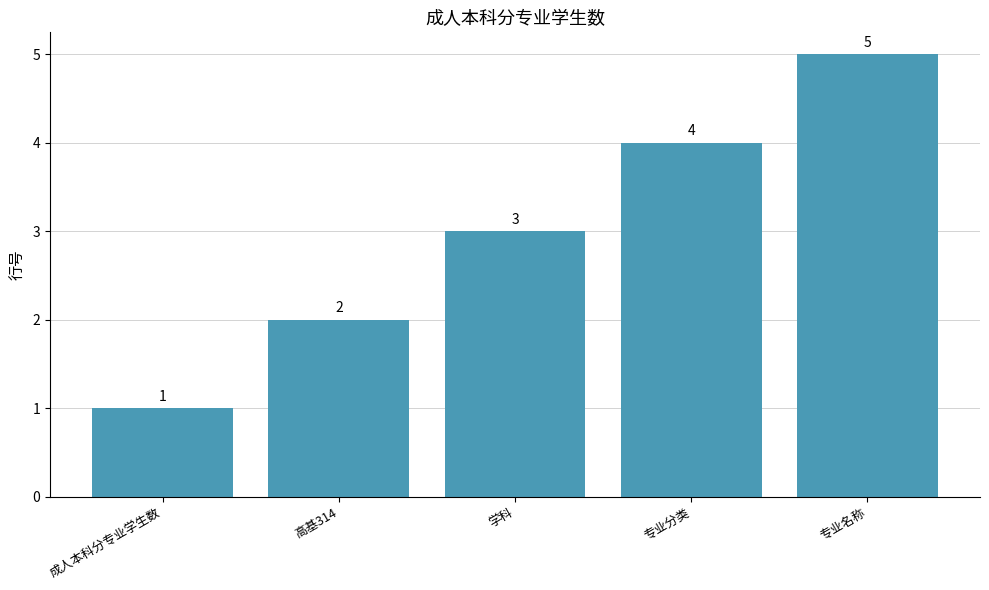

What is the difference between the maximum and second lowest values?

3